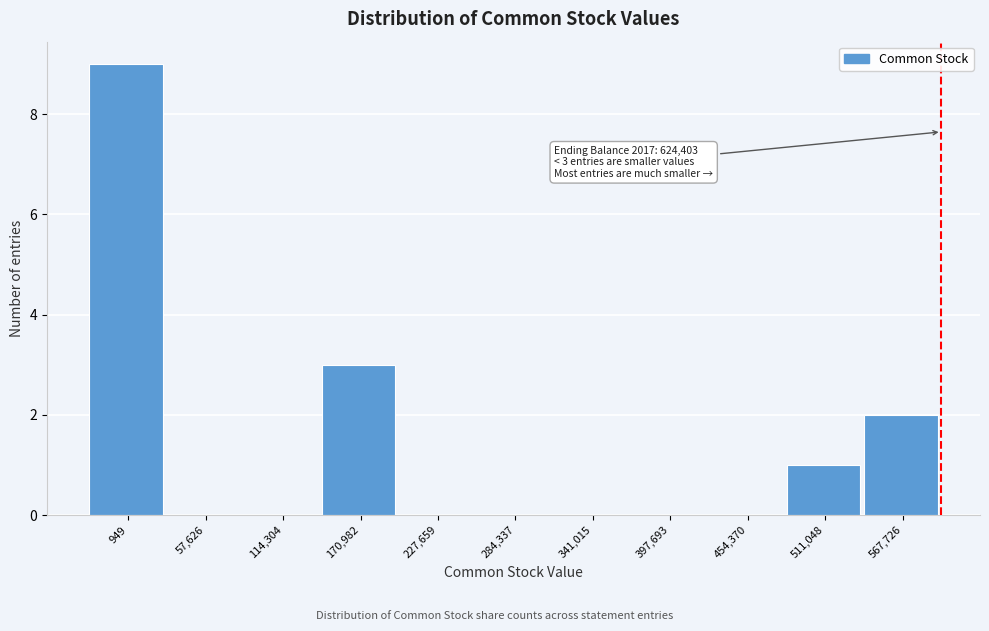

Reading right to left, extract all data points from this chart.

567,726=2	511,048=1	454,370=0	397,693=0	341,015=0	284,337=0	227,659=0	170,982=3	114,304=0	57,626=0	949=9